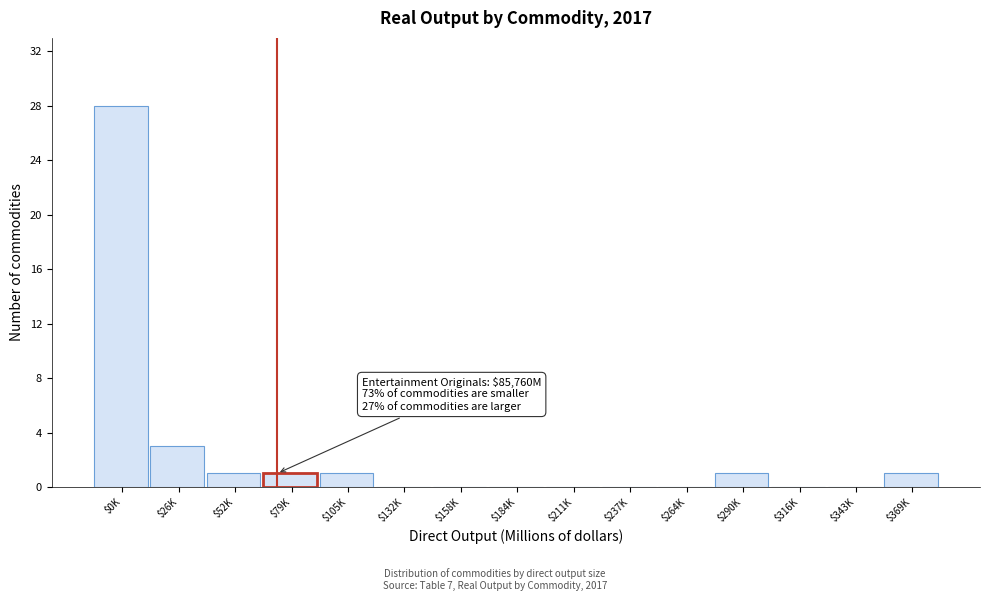

At which category does the chart reach its peak across all series?

$0K